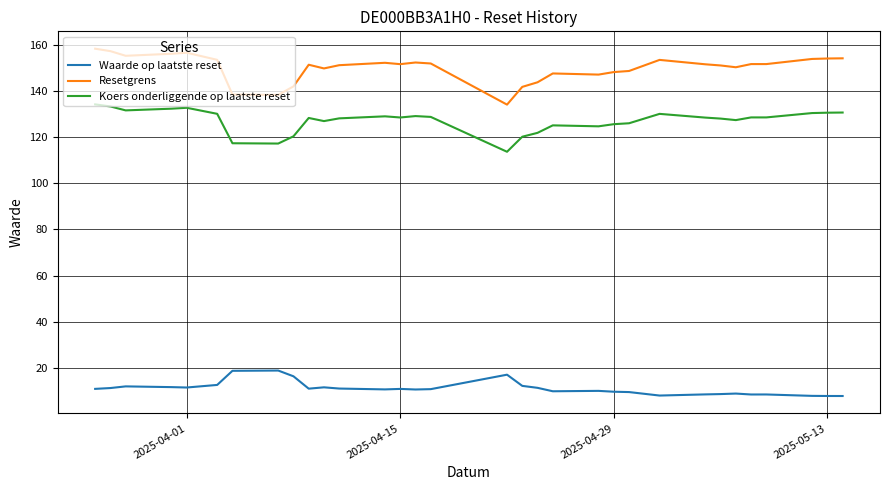

Rank the series by their maximum value, from highest to lowest.

Resetgrens, Koers onderliggende op laatste reset, Waarde op laatste reset